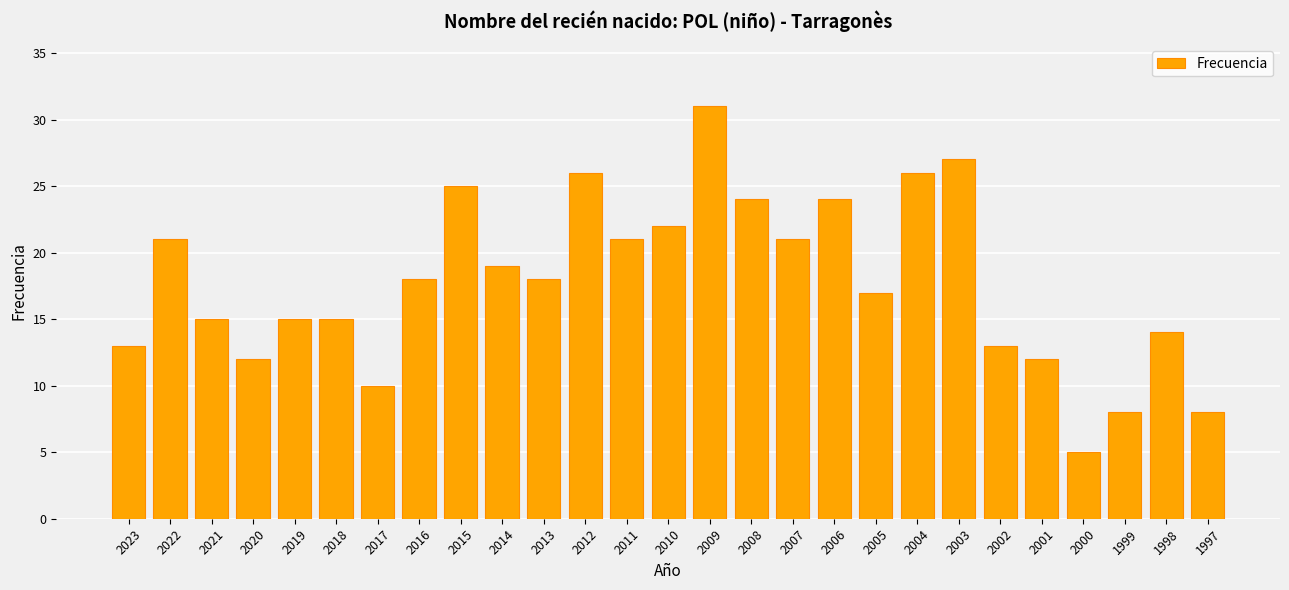

What is the change in value from 2017 to 2009?

+21